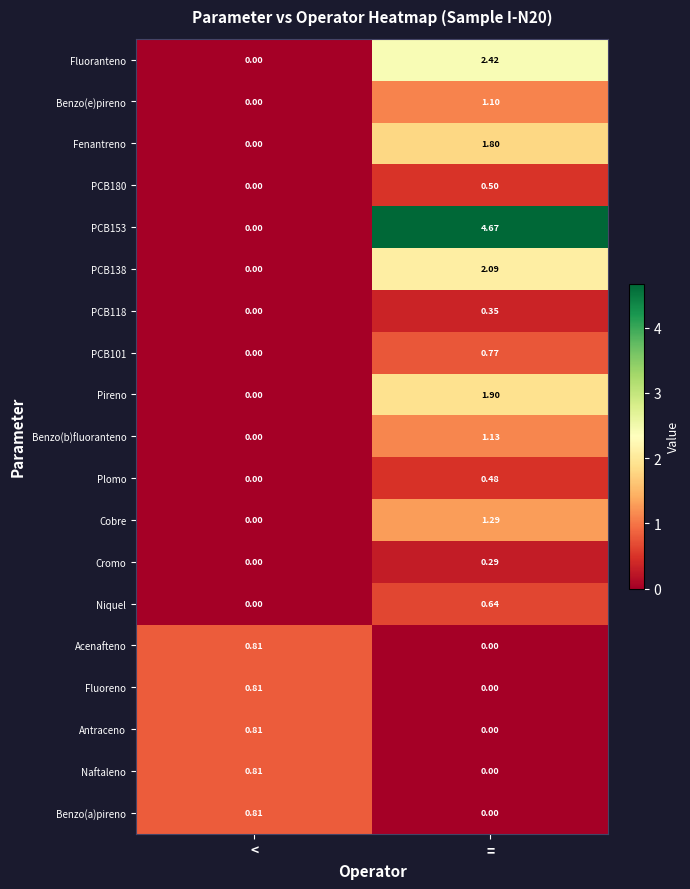

At which category is the sum across all series the highest?

=